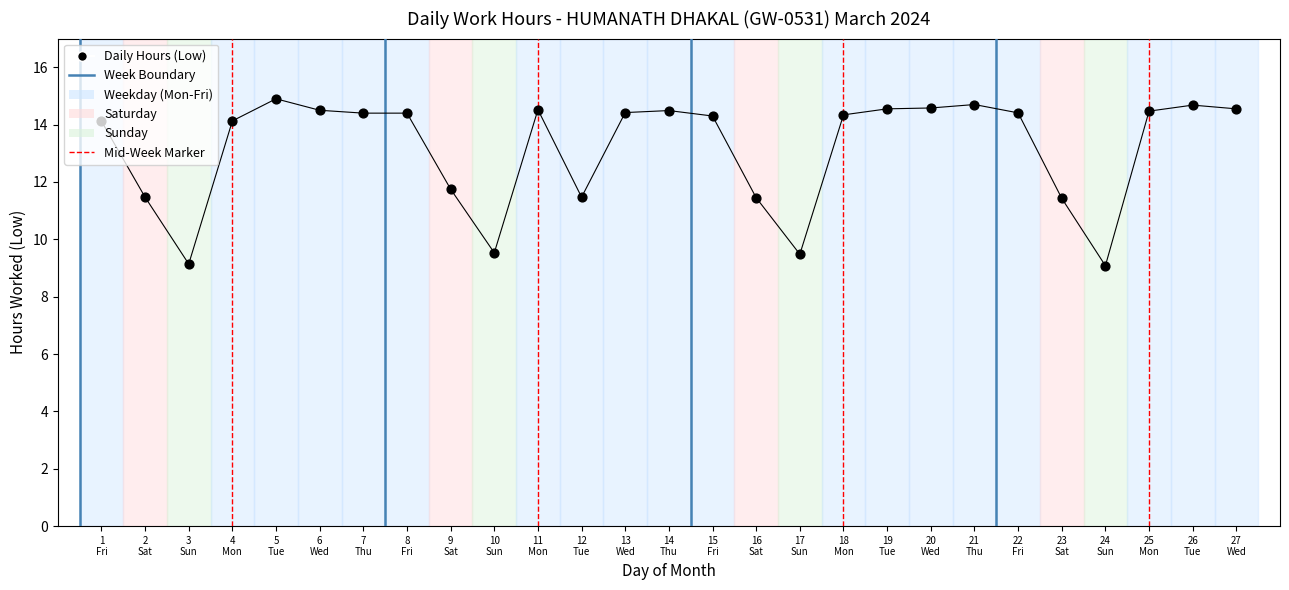

What is the change in value from 11
Mon to 15
Fri?

-0.2